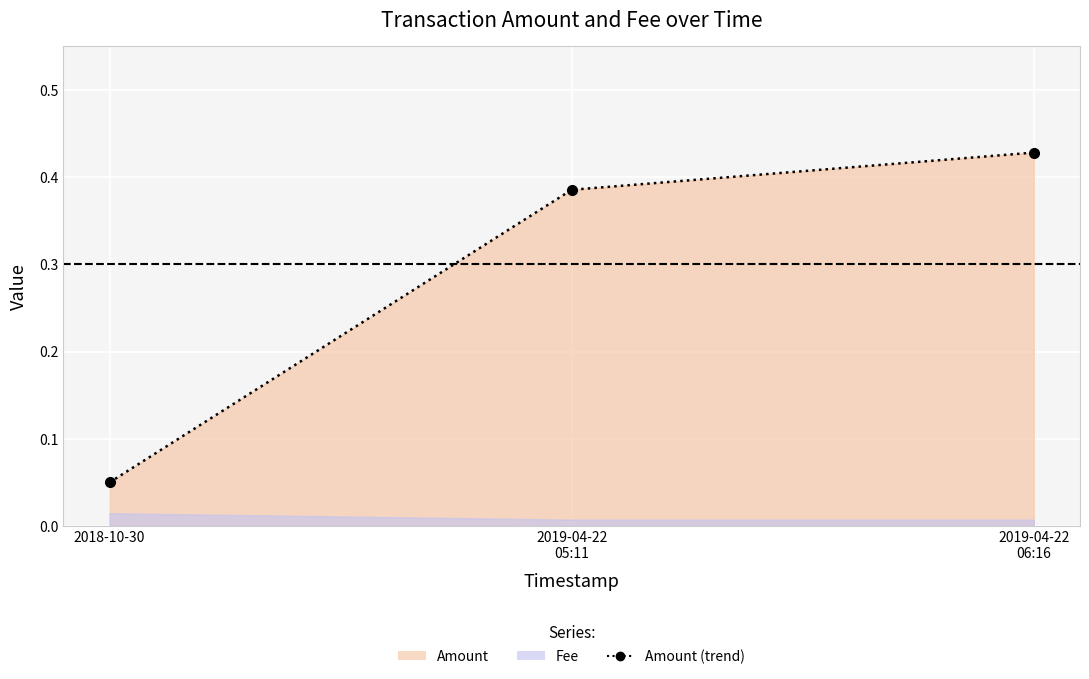

Is it true that the value at 2018-10-30 is 0.1?

False